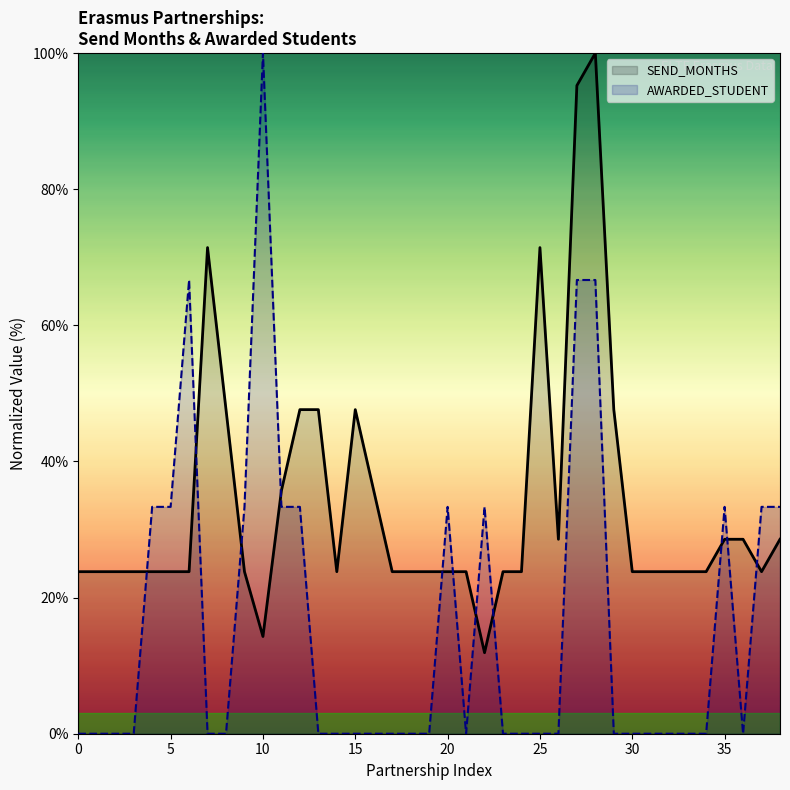

Reading left to right, what are all the values shown in this chart?

SEND_MONTHS: 23.8	23.8	23.8	23.8	23.8	23.8	23.8	71.4	47.6	23.8	14.3	35.7	47.6	47.6	23.8	47.6	35.7	23.8	23.8	23.8	23.8	23.8	11.9	23.8	23.8	71.4	28.6	95.2	100.0	47.6	23.8	23.8	23.8	23.8	23.8	28.6	28.6	23.8	28.6
AWARDED_STUDENT: 0.0	0.0	0.0	0.0	33.3	33.3	66.7	0.0	0.0	33.3	100.0	33.3	33.3	0.0	0.0	0.0	0.0	0.0	0.0	0.0	33.3	0.0	33.3	0.0	0.0	0.0	0.0	66.7	66.7	0.0	0.0	0.0	0.0	0.0	0.0	33.3	0.0	33.3	33.3